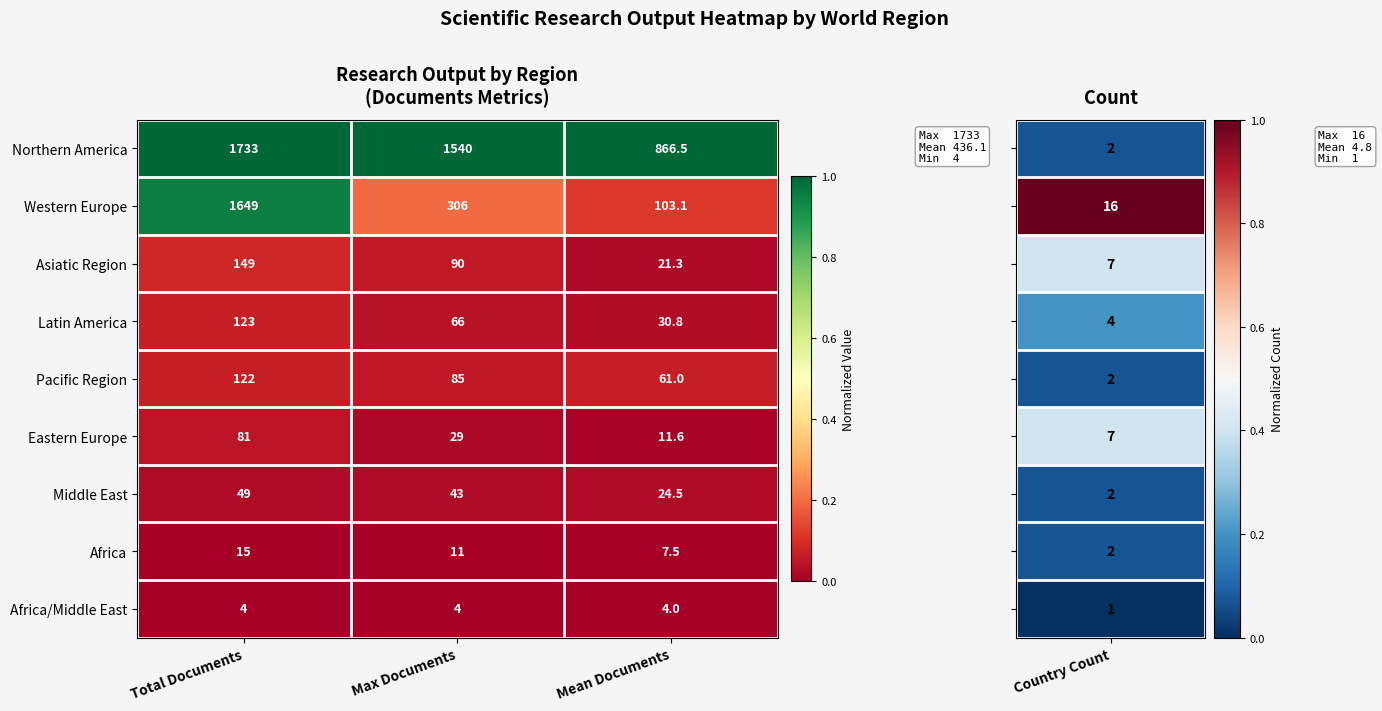

The value of Asiatic Region at Total Documents is 86.3. True or false?

False